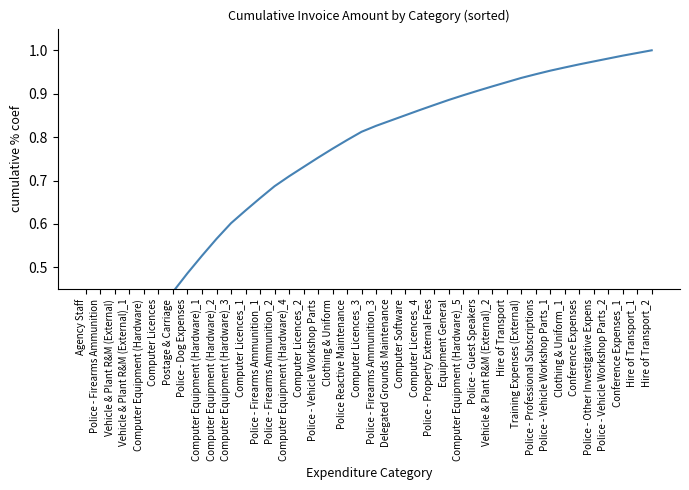

What is the average value?

0.7